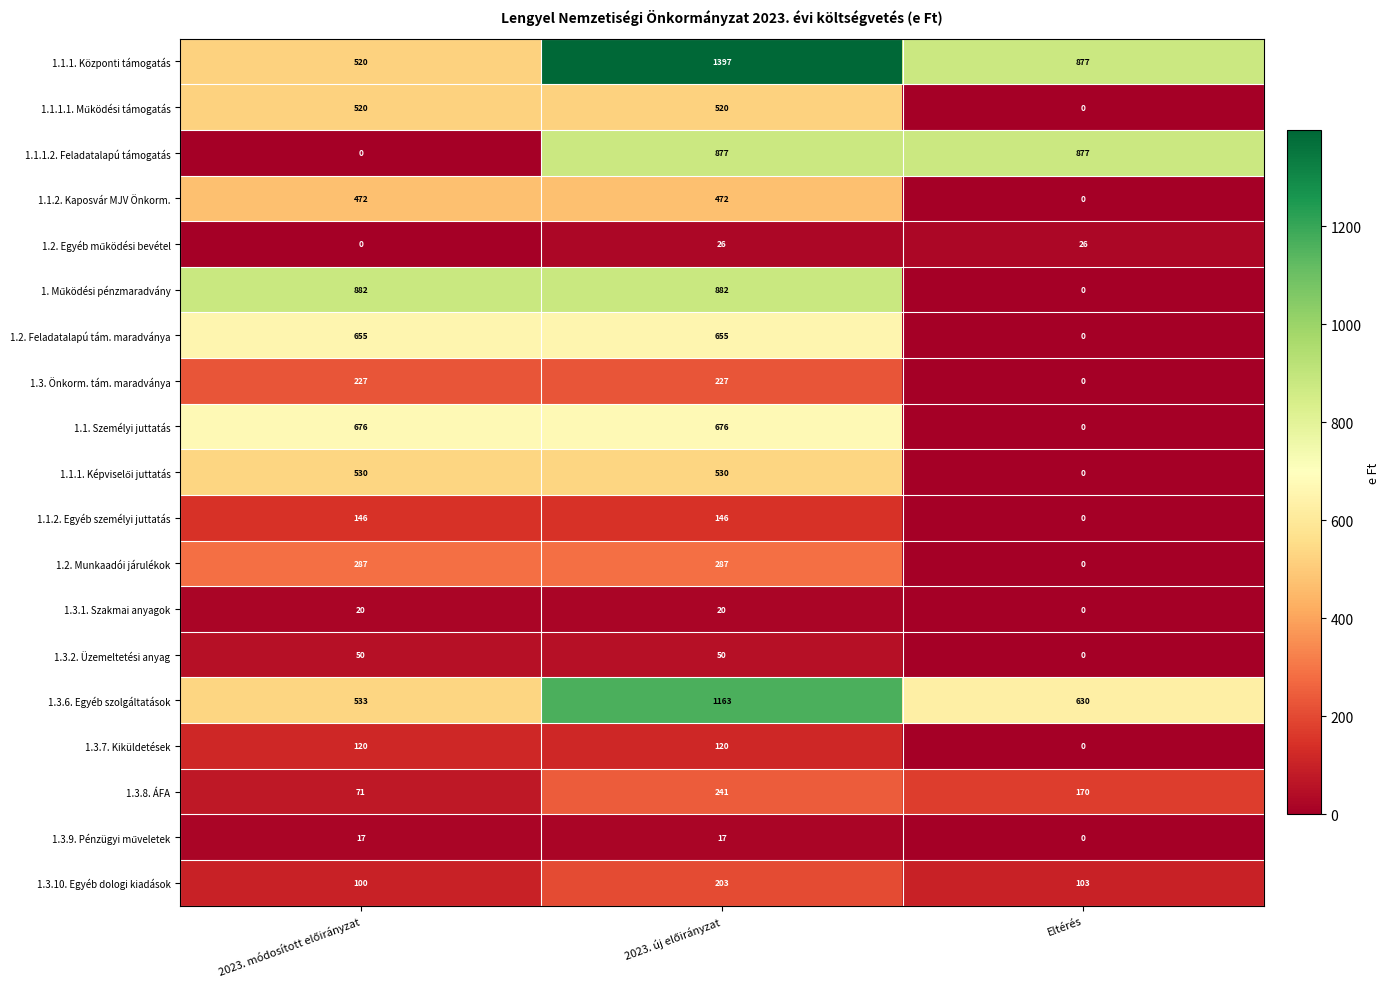

What is the greatest value displayed?

1397